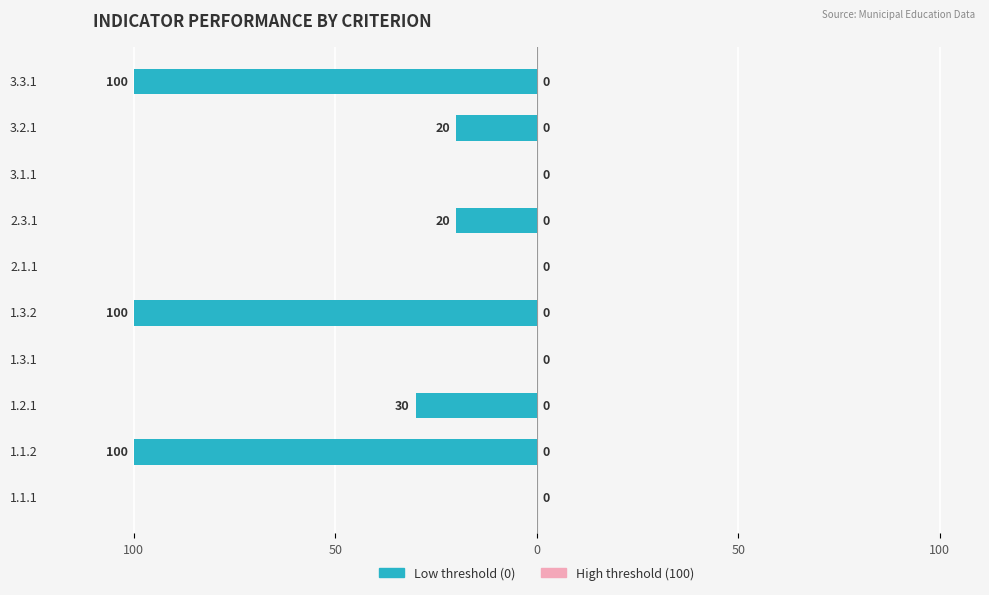

How many bars are there in total?

20